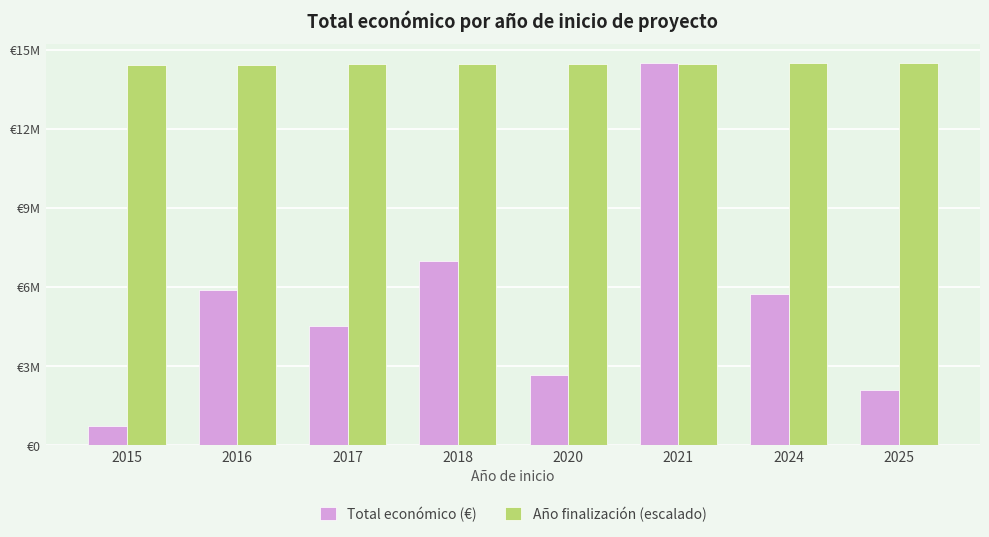

What are all the series names shown in the legend?

Total económico (€), Año finalización (escalado)